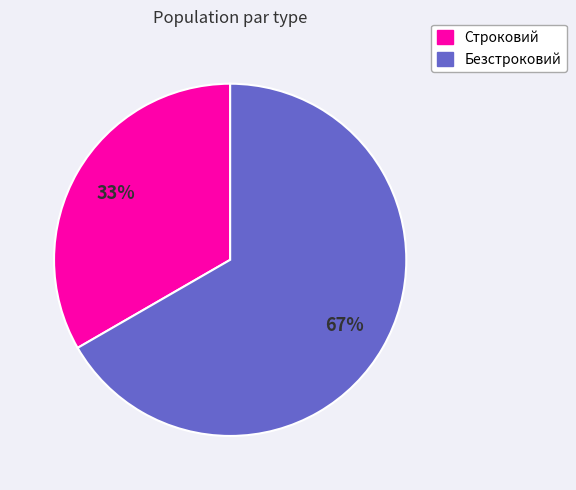

Which category accounts for the majority?

Безстроковий